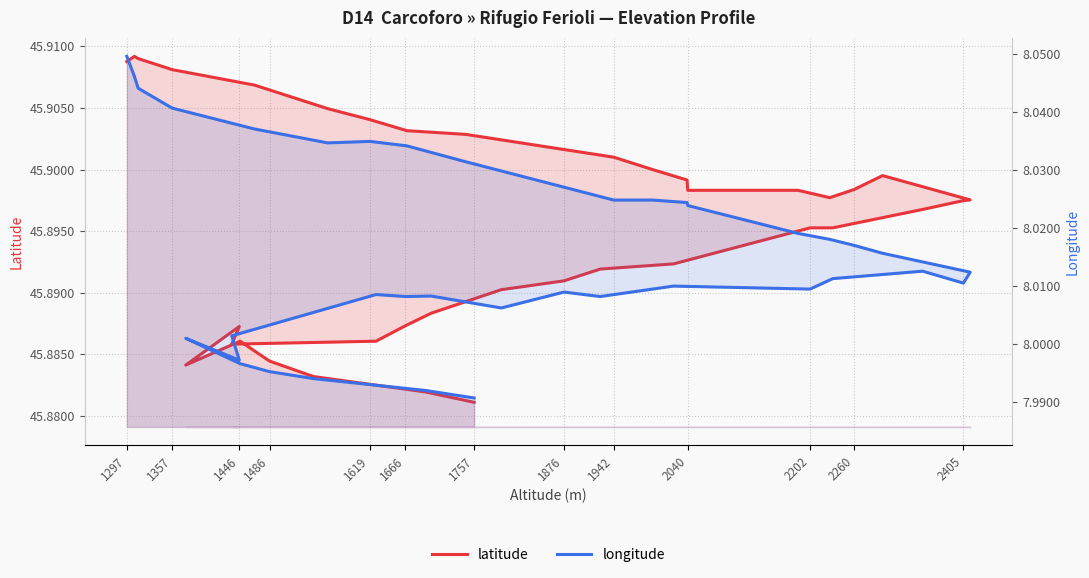

What is the average value of the longitude series?

8.0